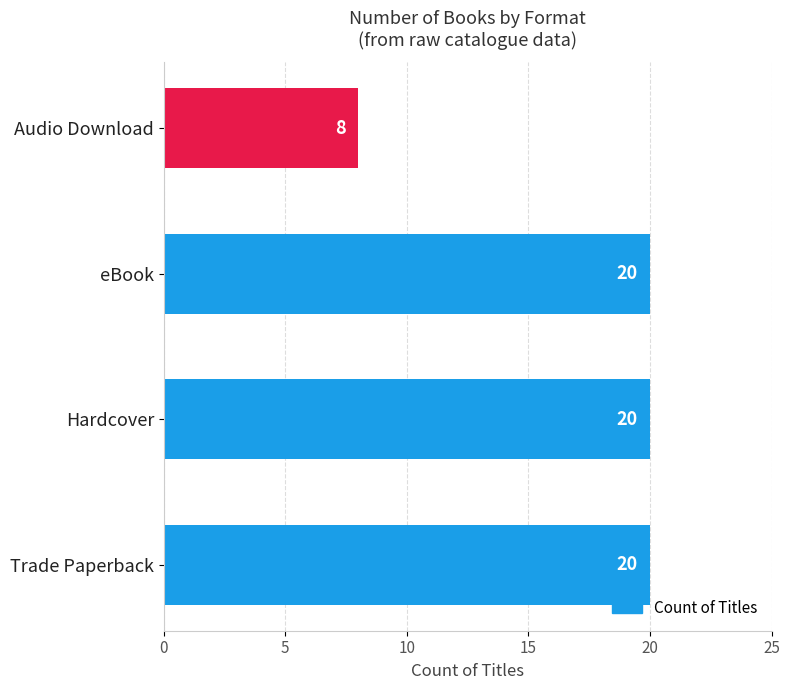

What is the difference between the maximum and minimum values?

12